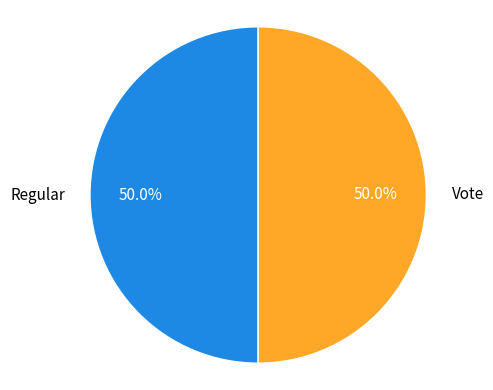

To the nearest percent, what percentage of the pie is Vote?

50%